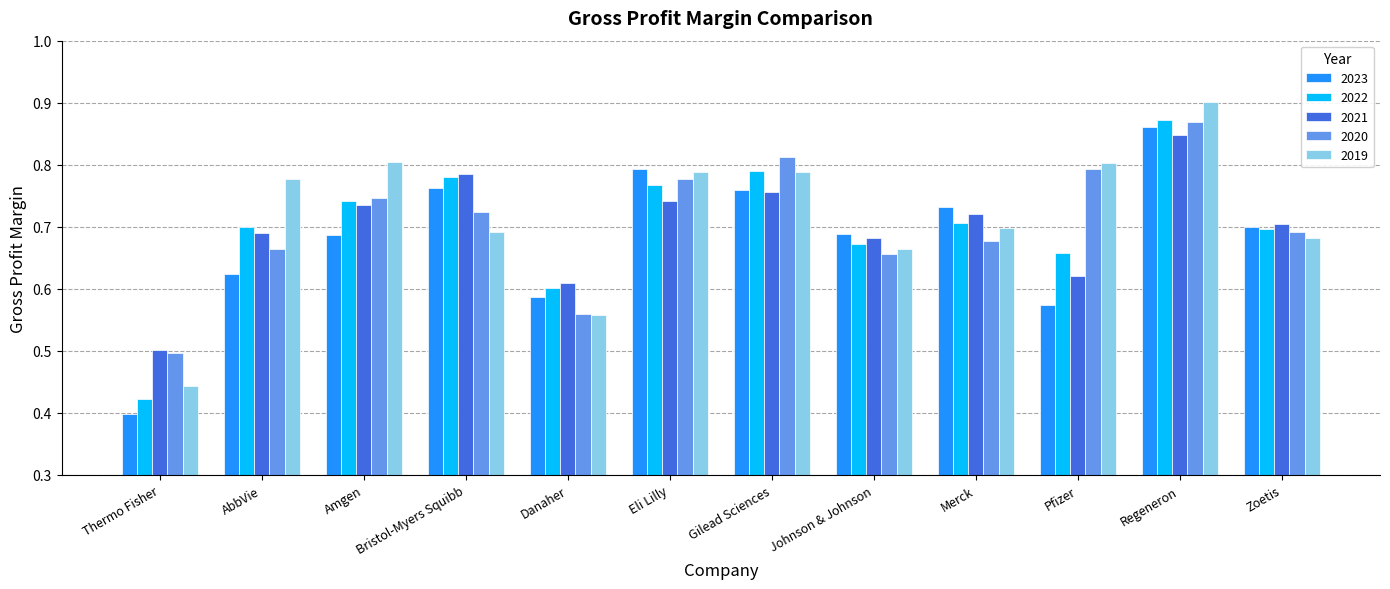

What is the sum of all 2021 values?

8.4